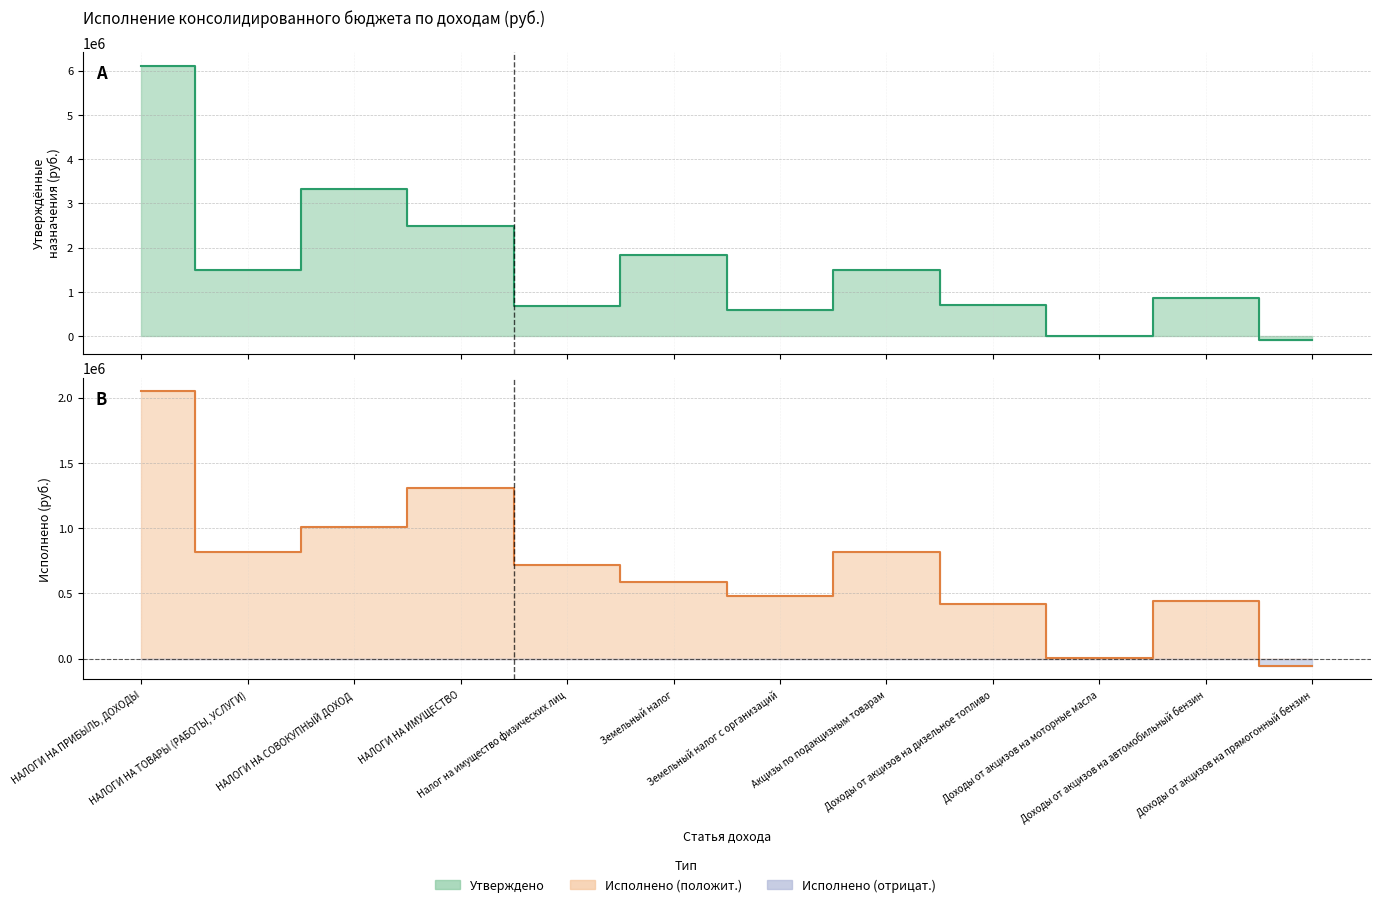

At which category does Исполнено reach its first local valley?

НАЛОГИ НА ТОВАРЫ (РАБОТЫ, УСЛУГИ)